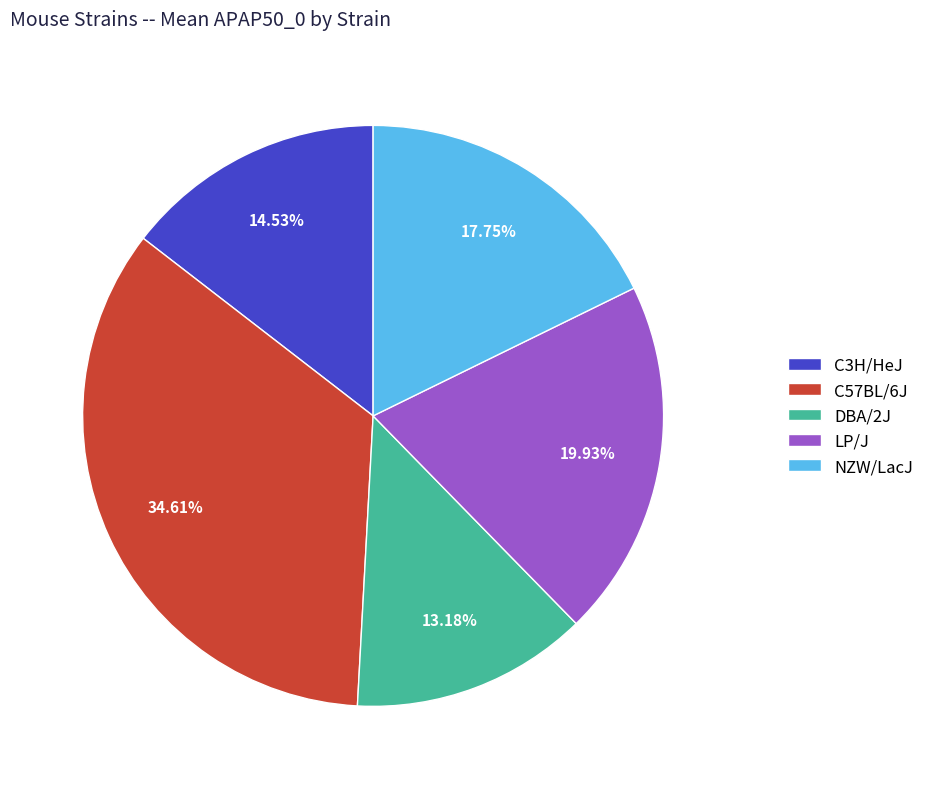

Is it true that C3H/HeJ is 7% of the pie?

False